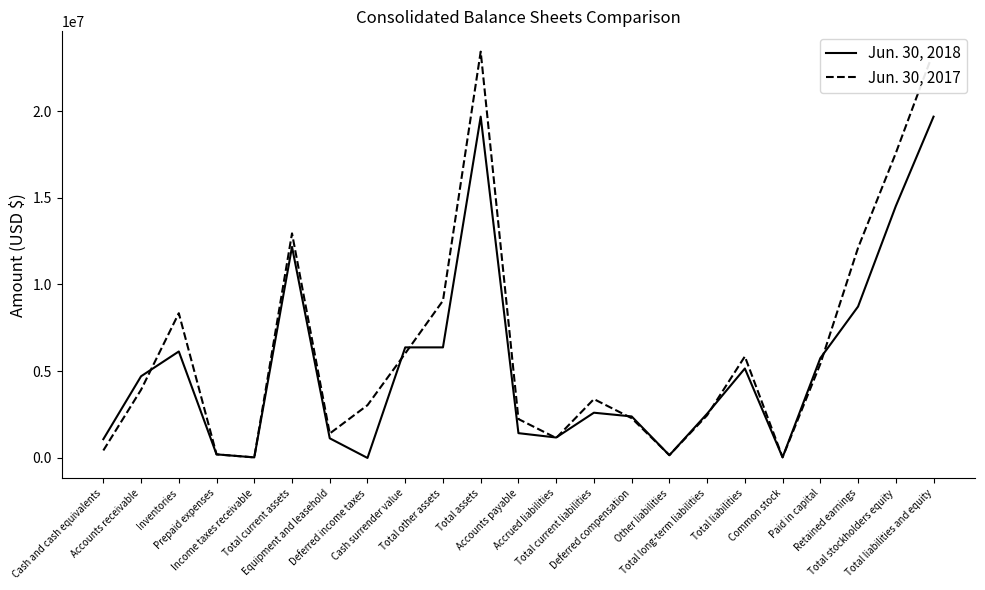

At which label does Jun. 30, 2018 first exceed 2608062?

Accounts receivable